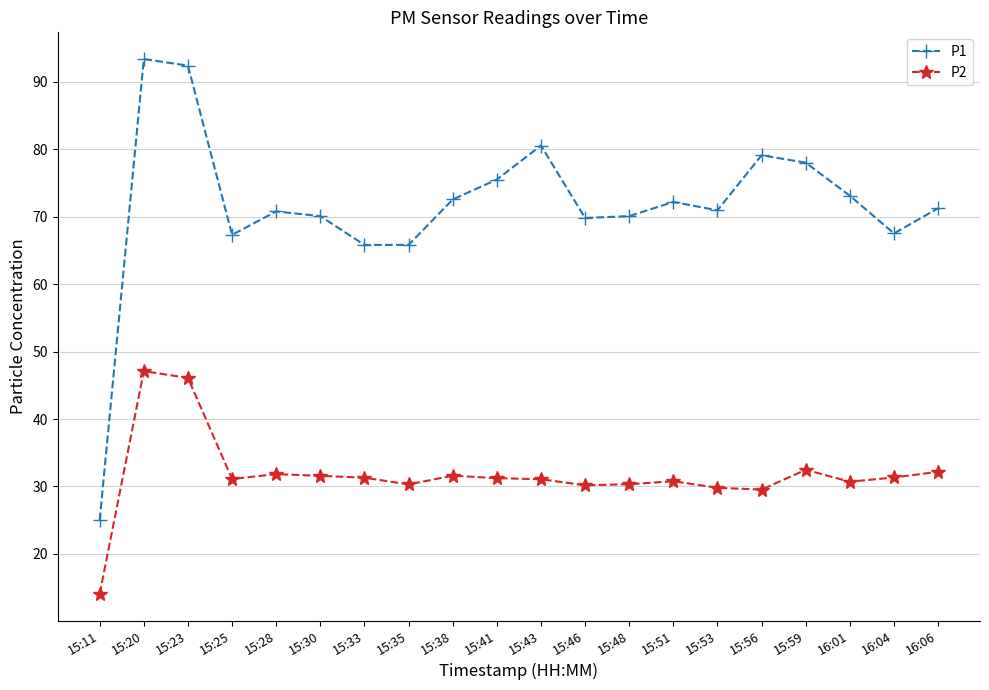

True or false: P2 and P1 intersect in this chart.

False